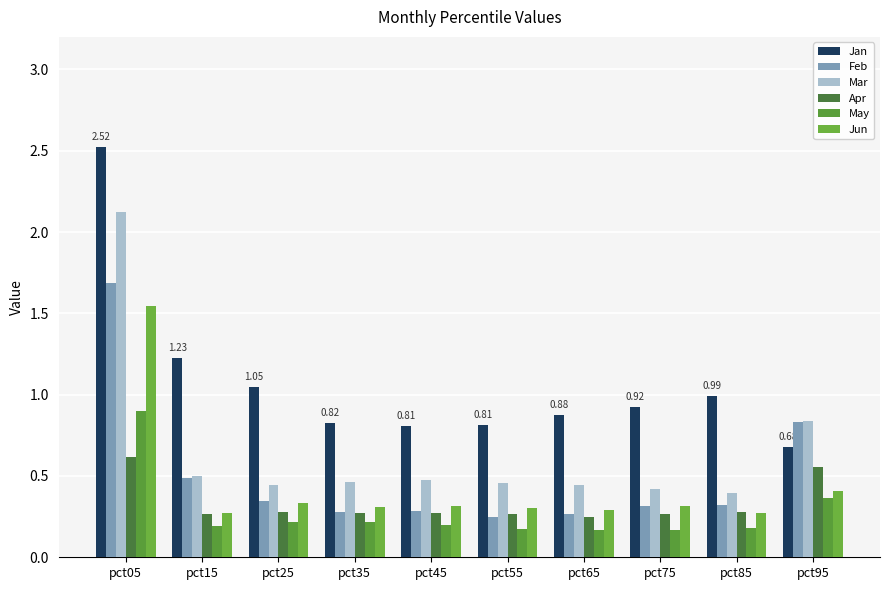

The value of May at pct55 is 0.2. True or false?

True